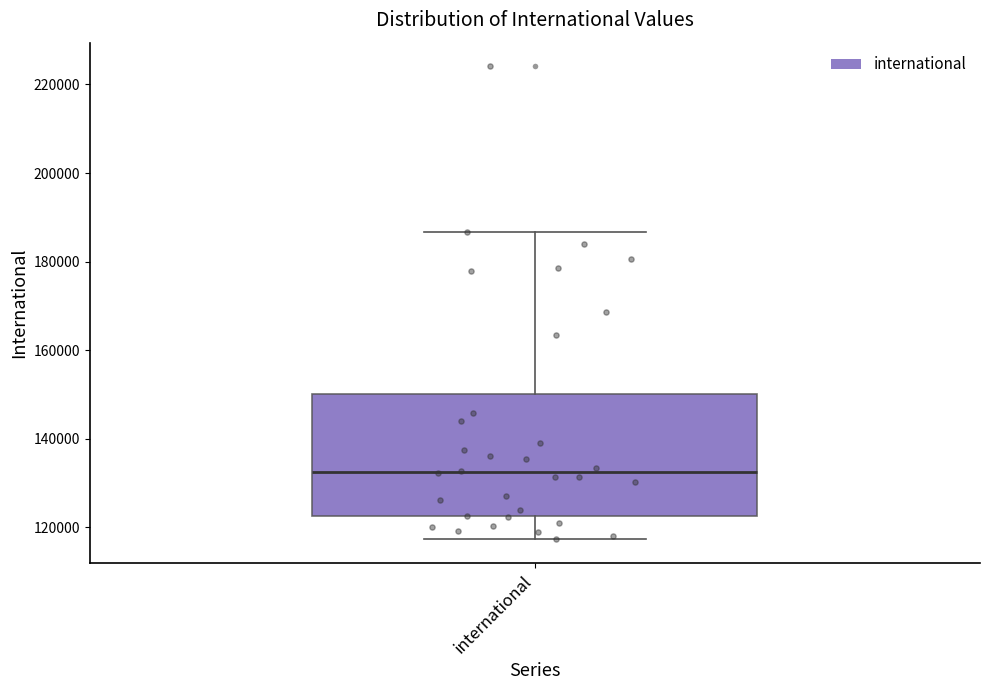

Transcribe this box plot: give where the median line is, the range the box spans, and where the two whiskers end, as read against the y-axis. The values are not printed on the chart, so give them approximately, as read against the axis.

median 132000, box 122000 to 150000, whiskers 118000 to 186000